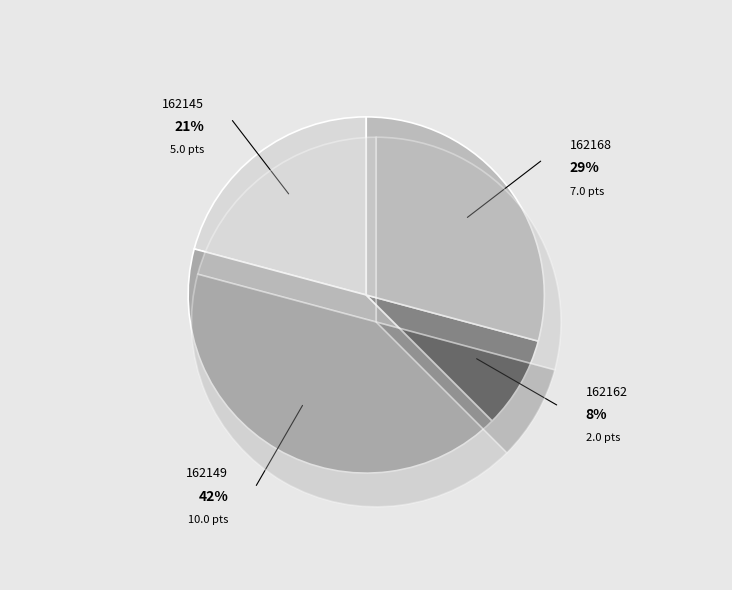

Rank the categories by value from highest to lowest.

162149, 162168, 162145, 162162